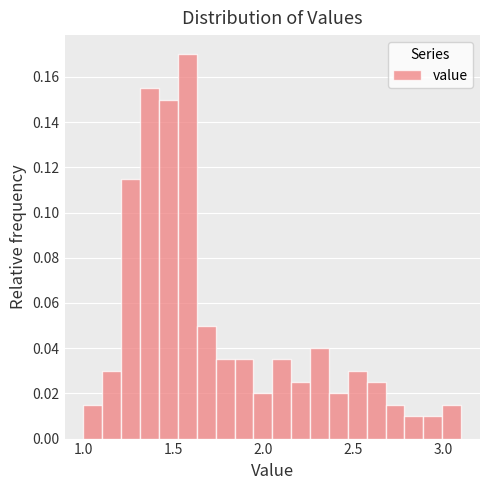

Around what value on the x-axis is the tallest bar? Give the approximate position of its centre, as read against the axis.

1.60